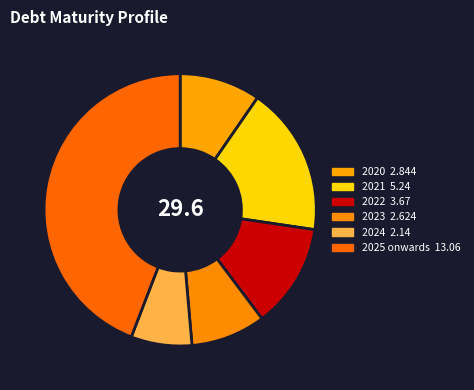

Which category has the biggest portion of the pie?

2025 onwards